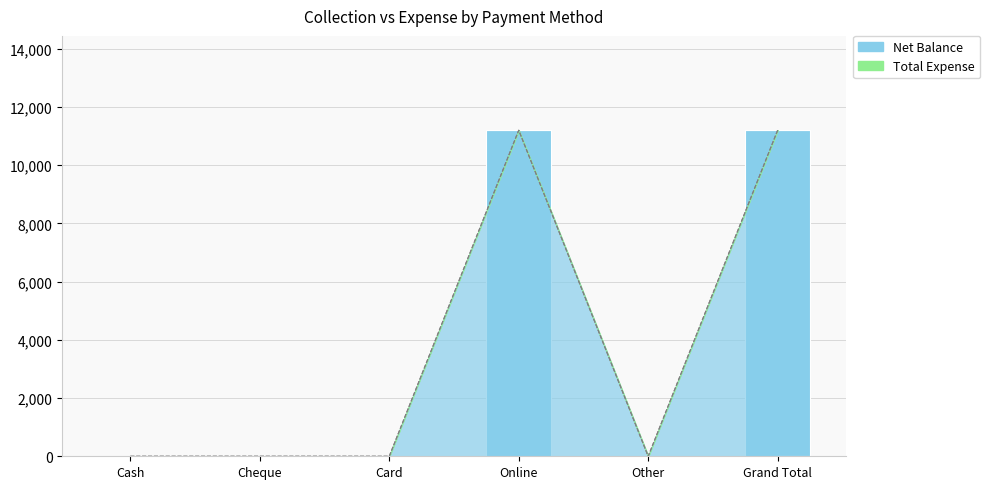

Which category has the lowest value in the Net Balance series?

Cash